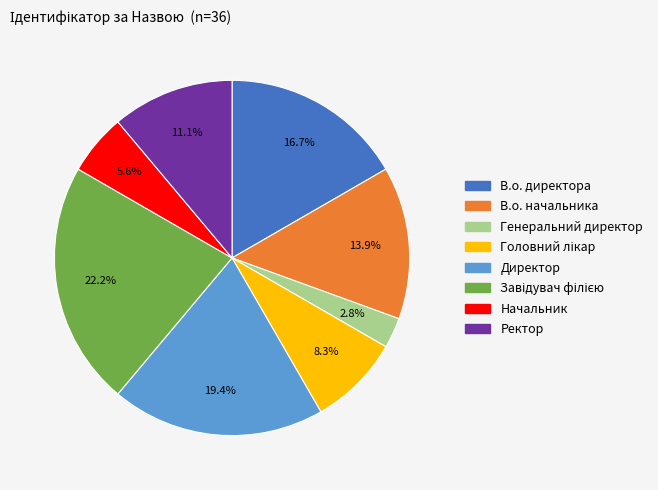

True or false: Начальник accounts for 14% of the total.

False